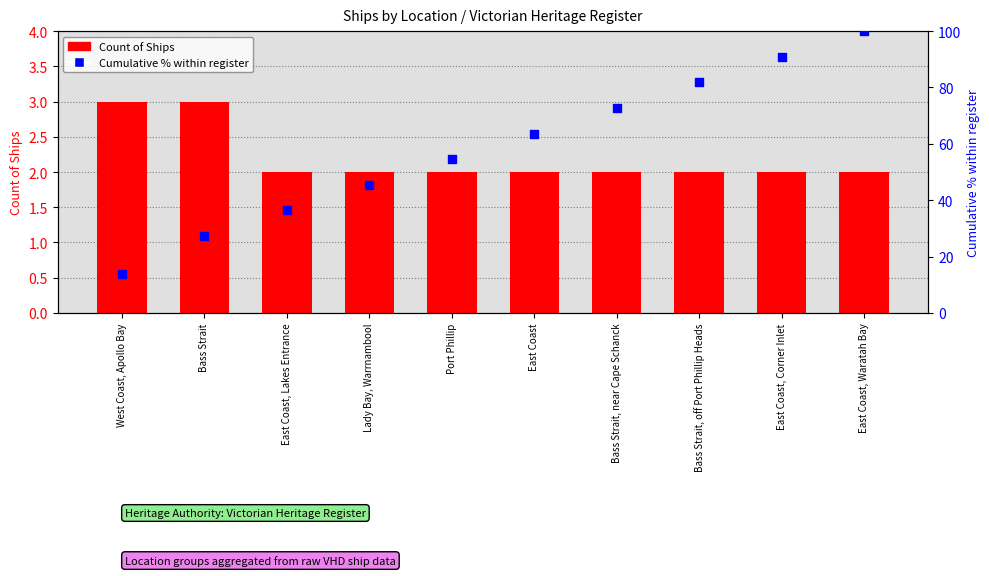

What is the total value across all series at East Coast, Lakes Entrance?

38.4